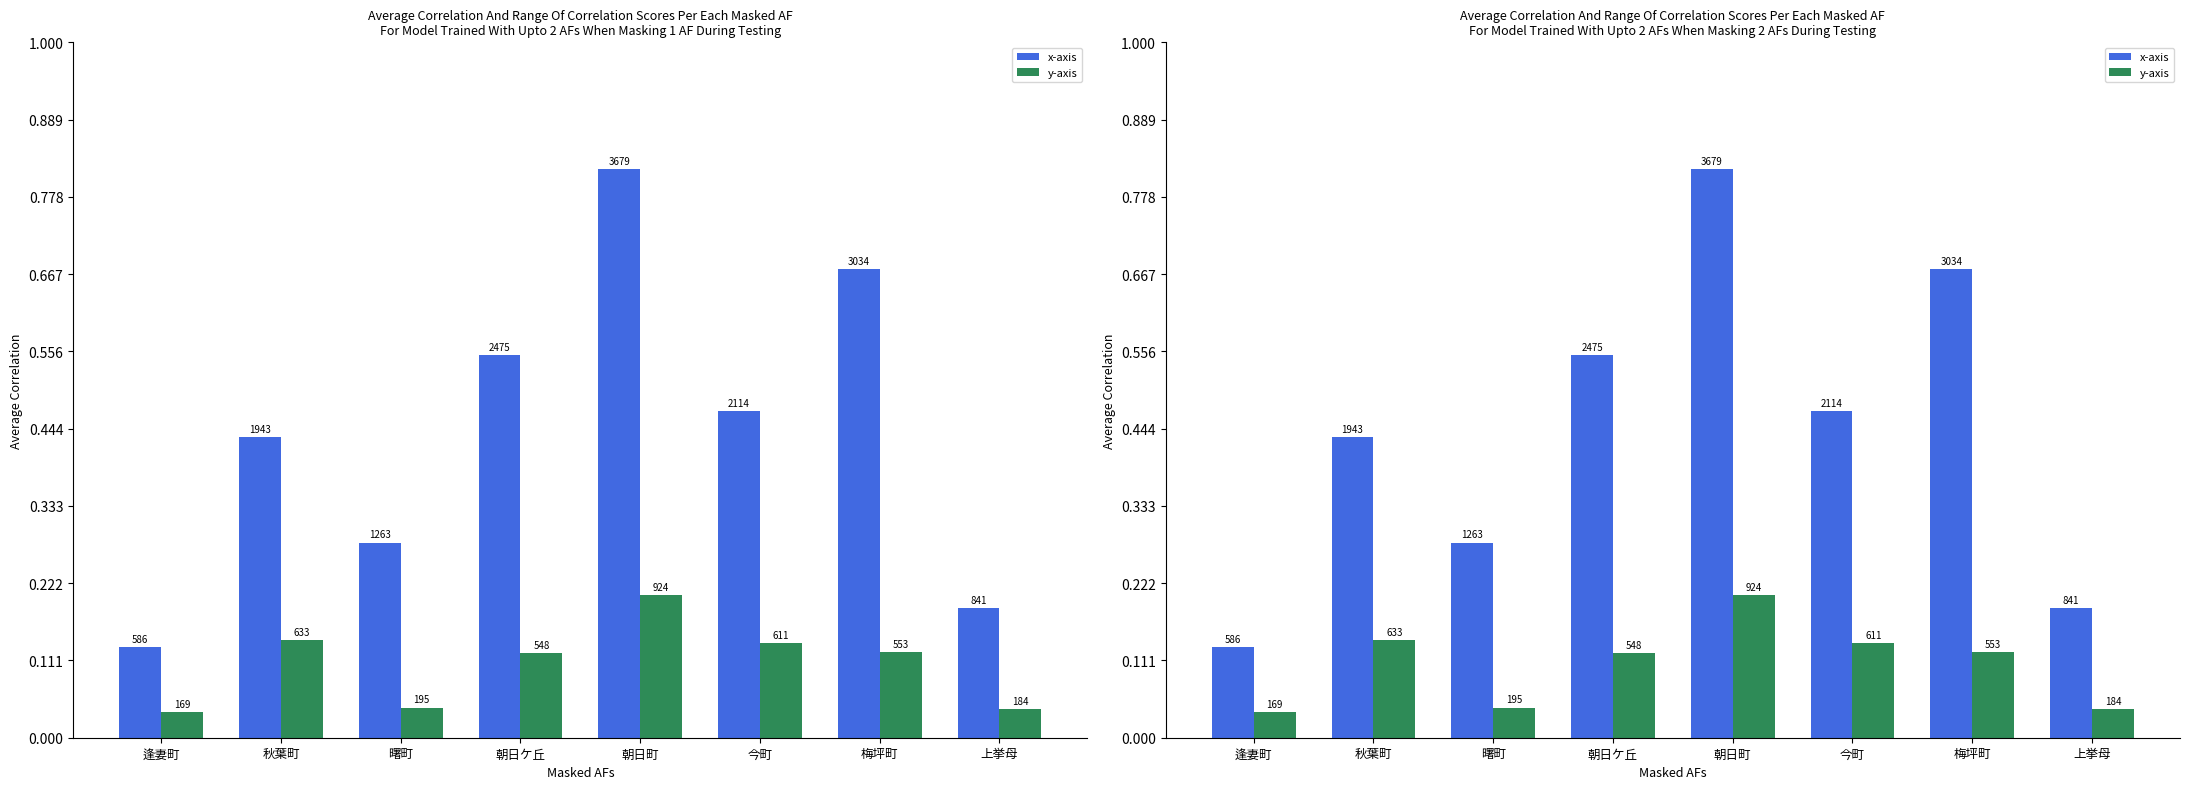

At which category is the sum across all series the highest?

朝日町